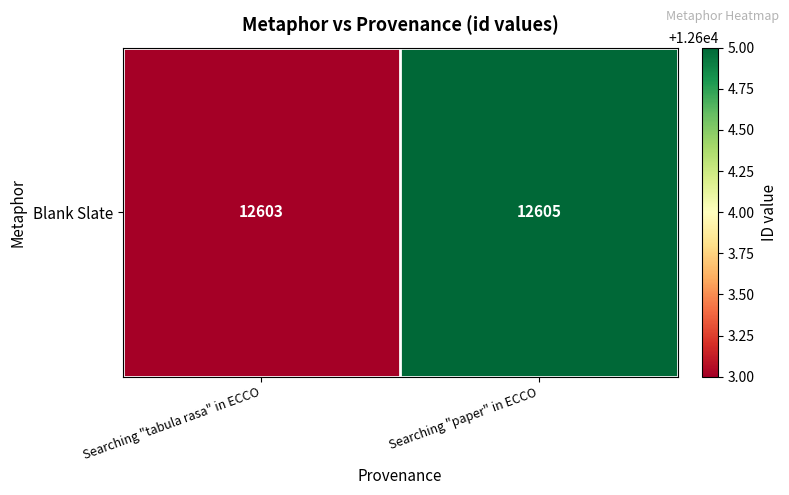

Reading left to right, extract all data points from this chart.

Searching "tabula rasa" in ECCO=12603	Searching "paper" in ECCO=12605